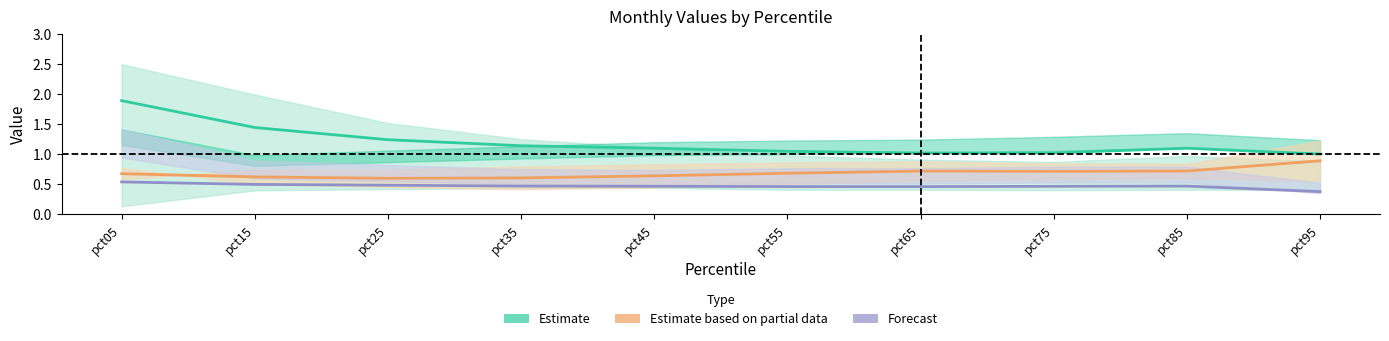

Where is the first local minimum for Estimate?

pct65